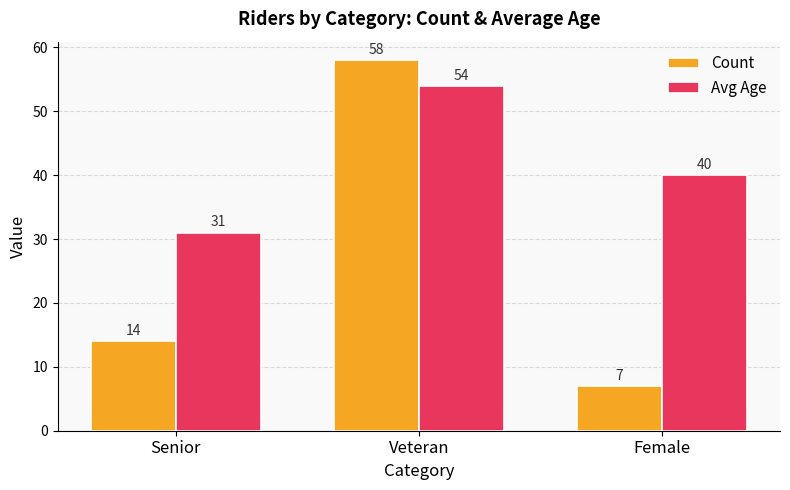

Between Senior and Female, which series saw the biggest shift?

Avg Age